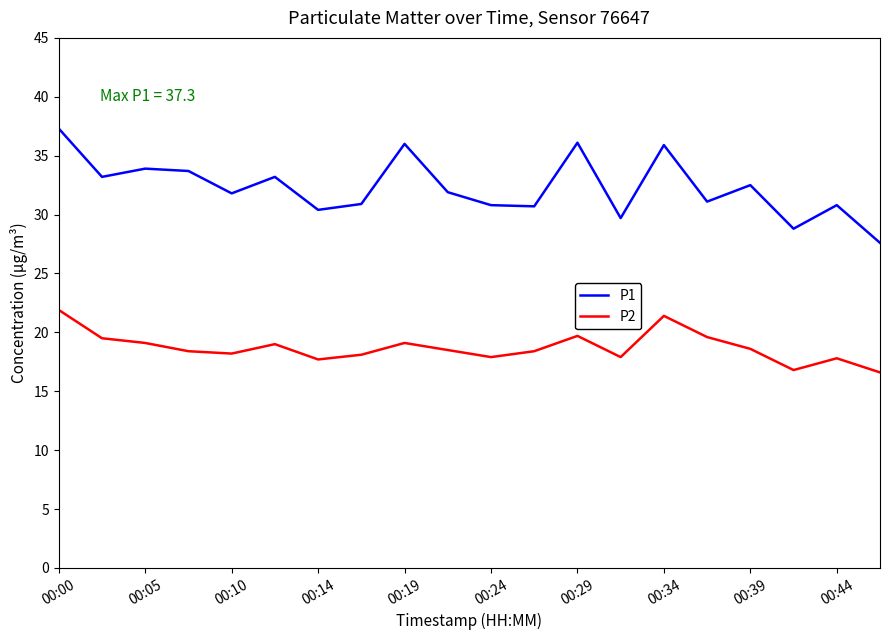

List the series in order of their overall mean, lowest first.

P2, P1